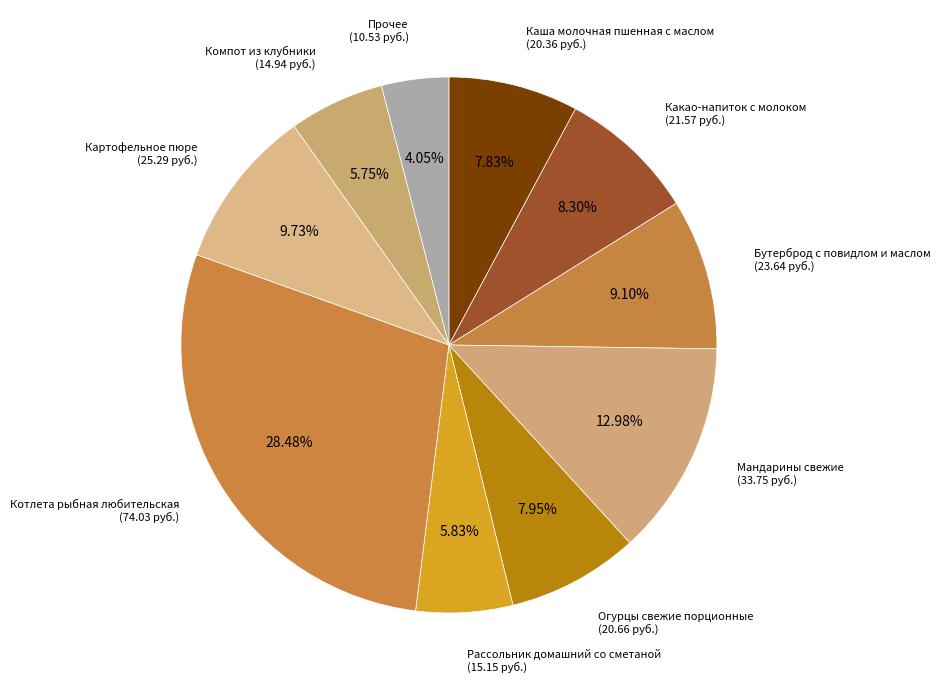

Count the number of slices in the pie.

10